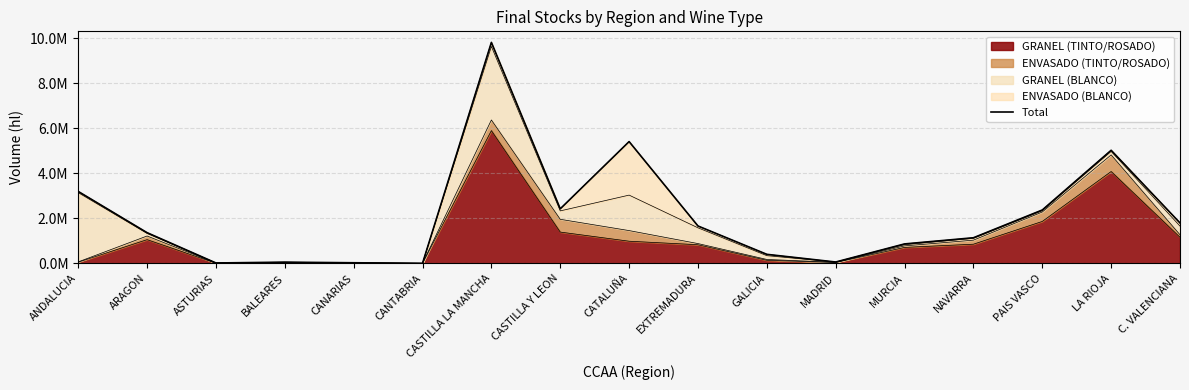

Where does the data first go above 1367754?

ANDALUCIA